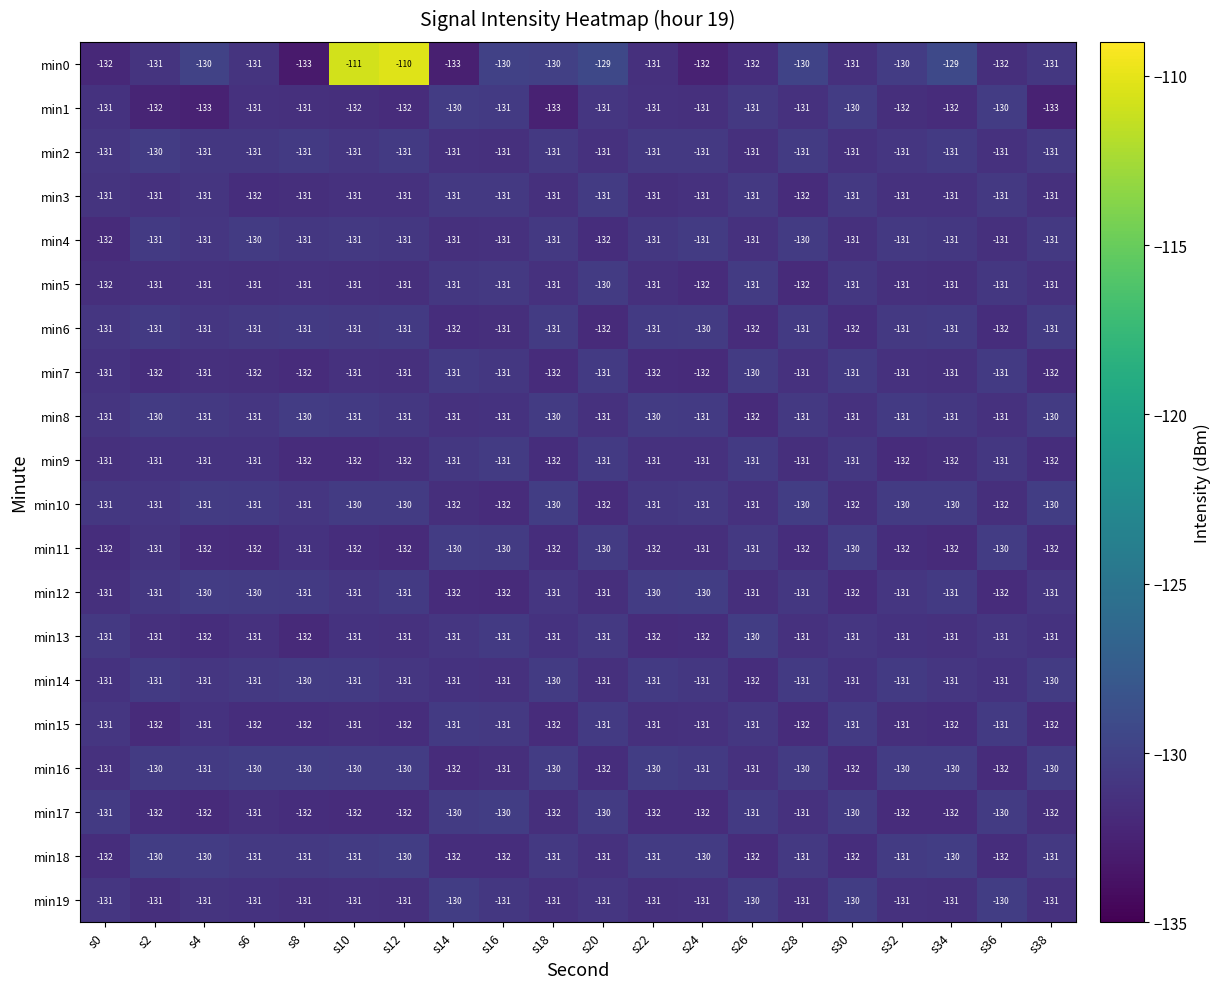

What is the sum of the min2 values at s24 and s32?

-262